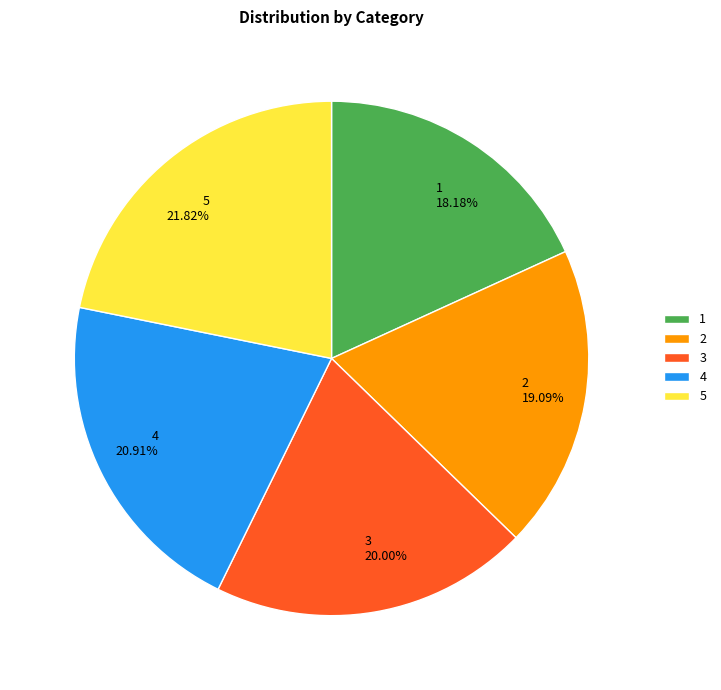

Is there any slice that represents more than half of the pie?

No